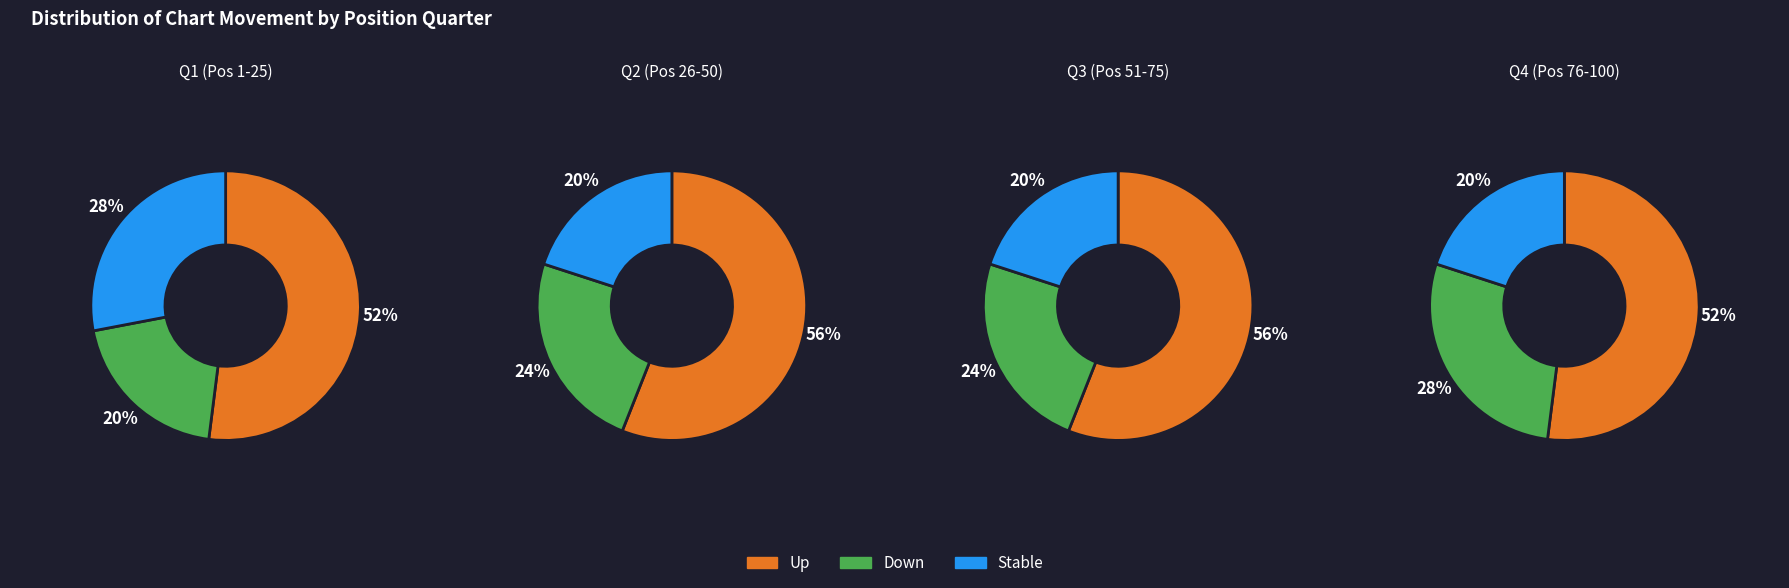

The up slice represents 68% of the pie. True or false?

False